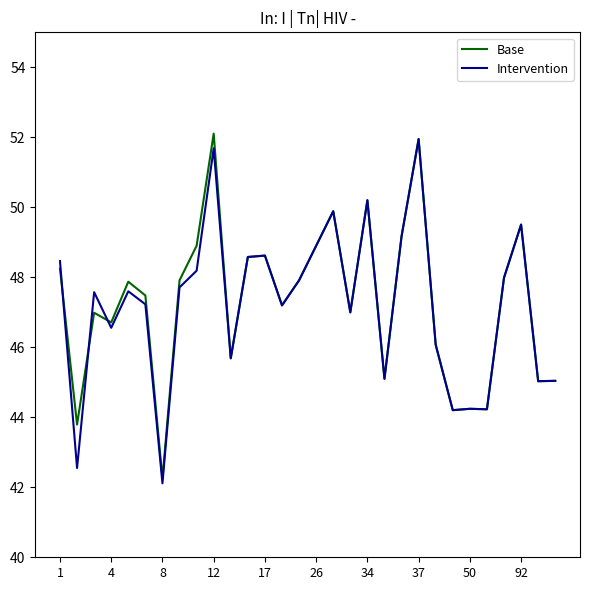

What is the maximum value for Intervention?

52.0